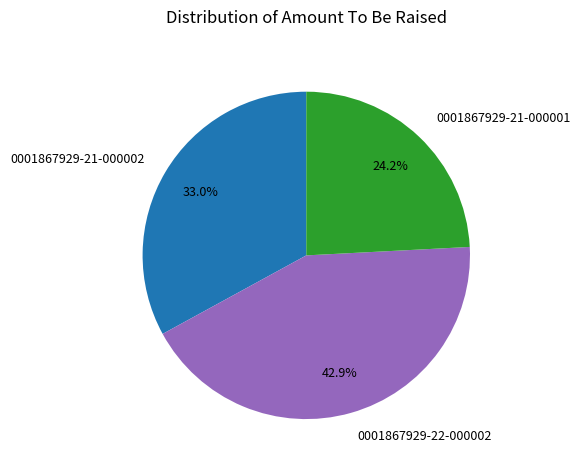

What is the ratio of the value at 0001867929-21-000002 to the value at 0001867929-22-000002?

0.8